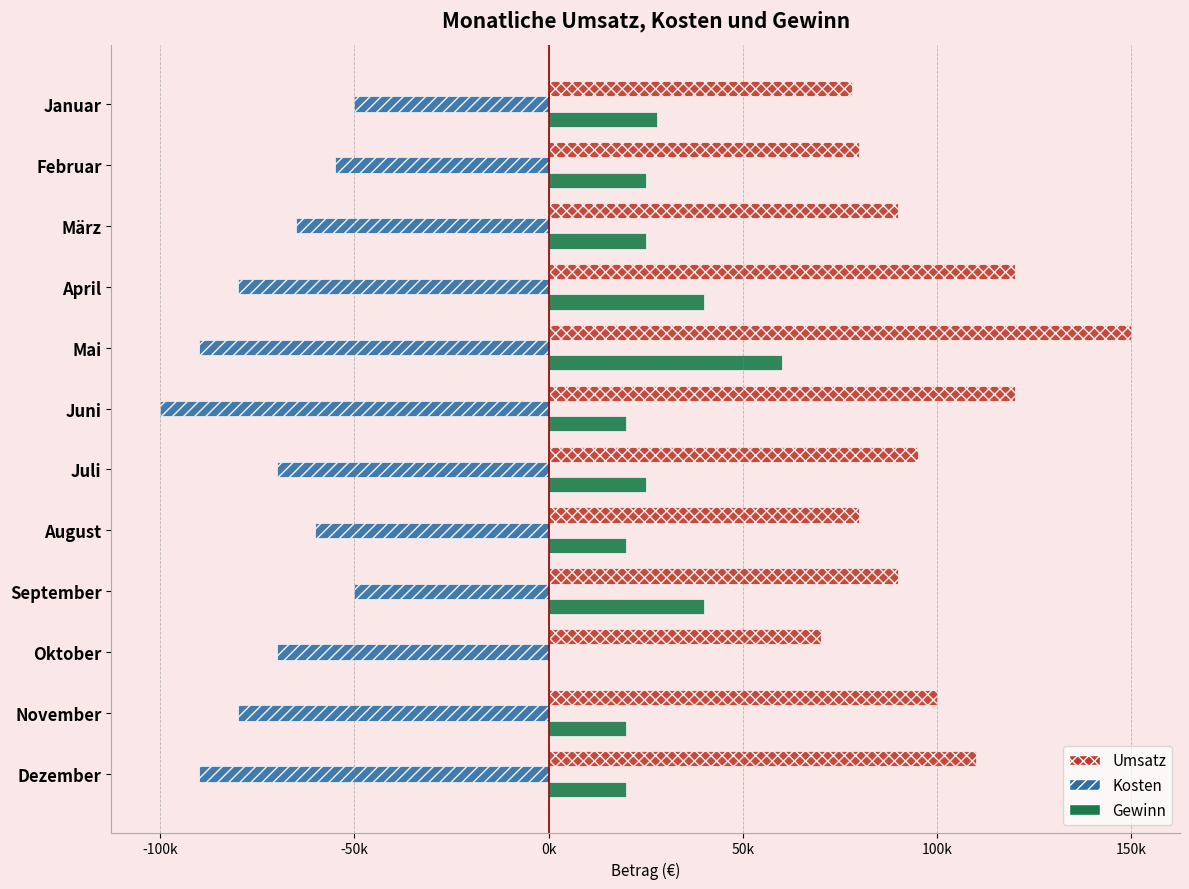

Which series has the largest range (max minus min)?

Umsatz